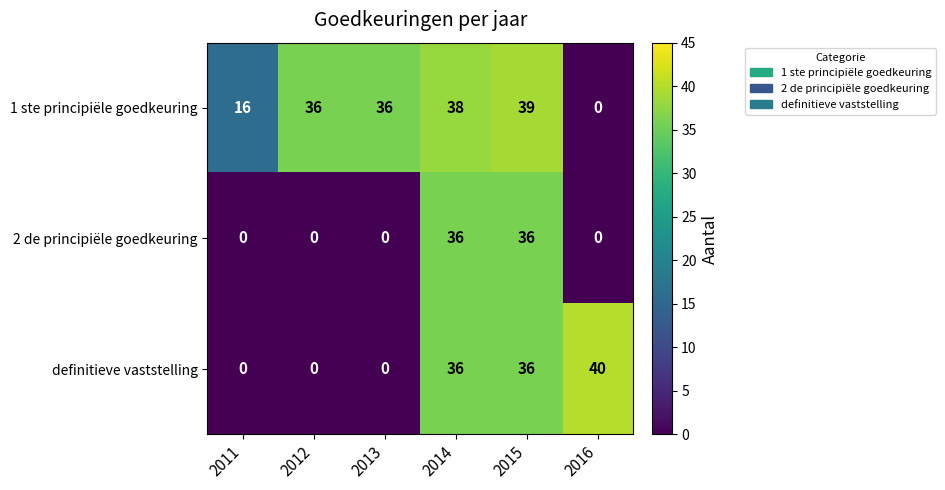

How many 2 de principiële goedkeuring values are between 0 and 36?

6